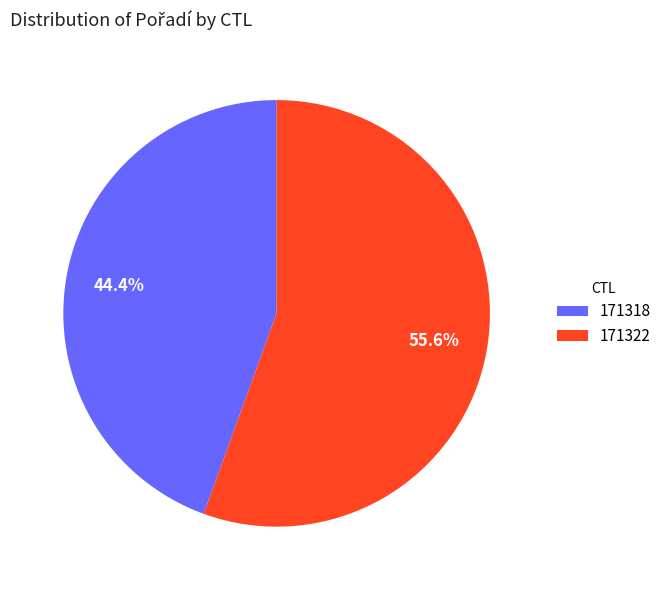

To the nearest percent, what portion does 171318 represent?

44%